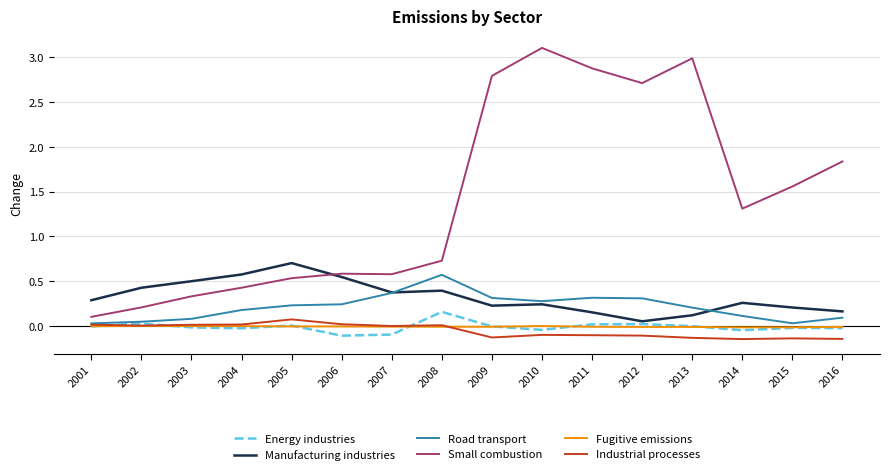

True or false: Fugitive emissions and Small combustion intersect in this chart.

False